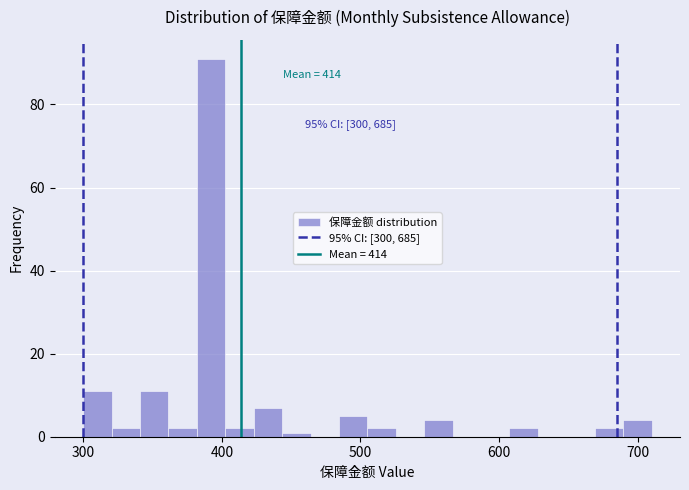

Read against the x-axis, roughly where is the centre of the tallest bar?

390